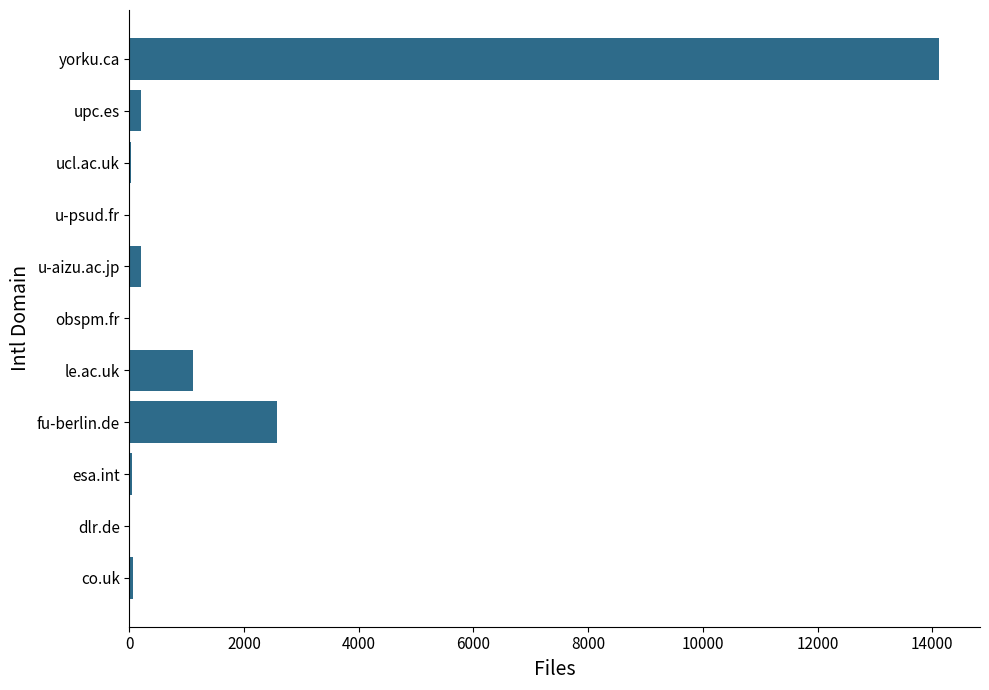

What is the greatest value displayed?

14126